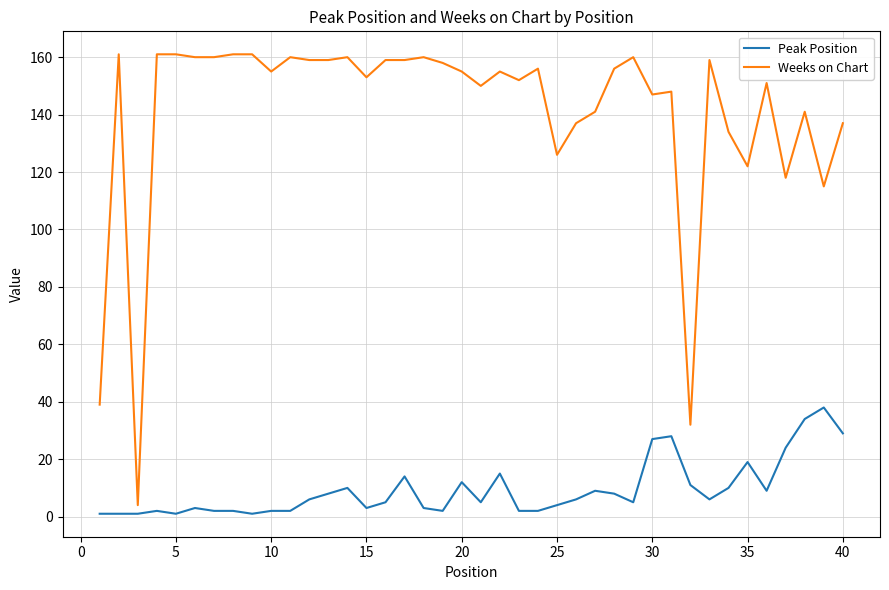

How many series are shown in this chart?

2